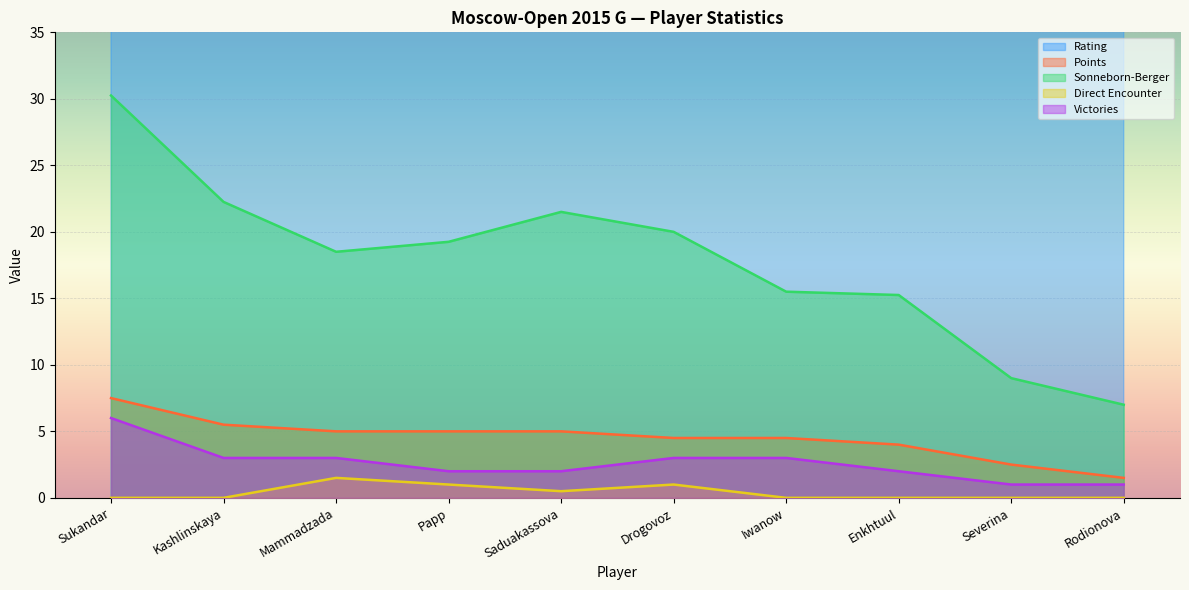

True or false: Rating has a value of 1277.8 at Papp.

False